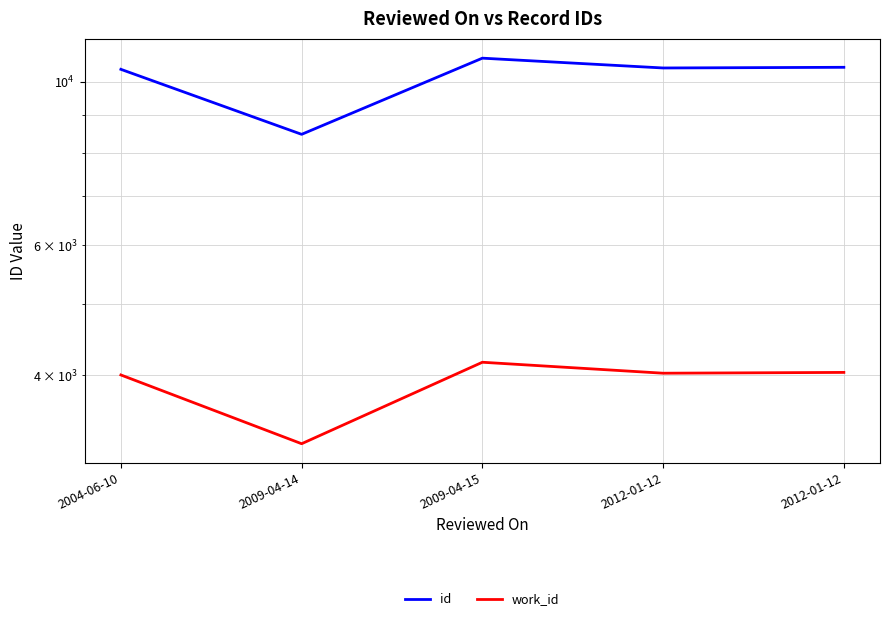

Where does the id series first go above 10433?

2009-04-15